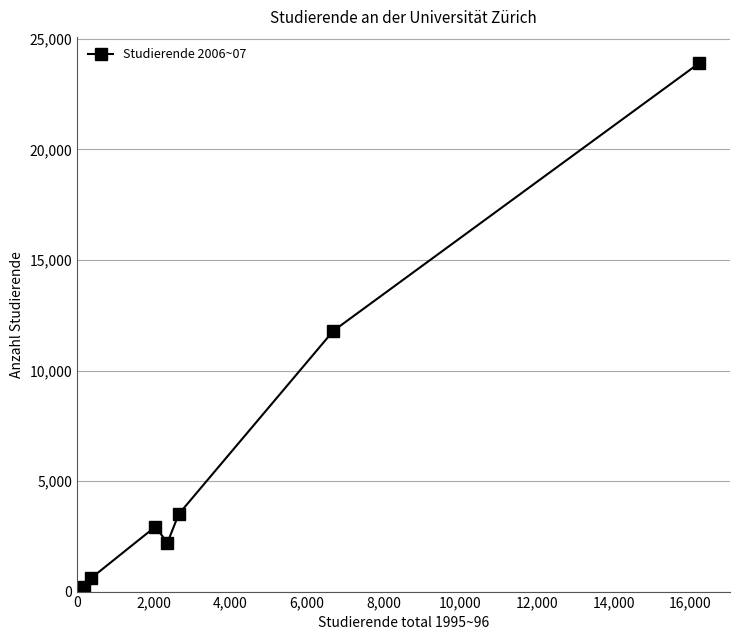

What is the greatest value displayed?

23910